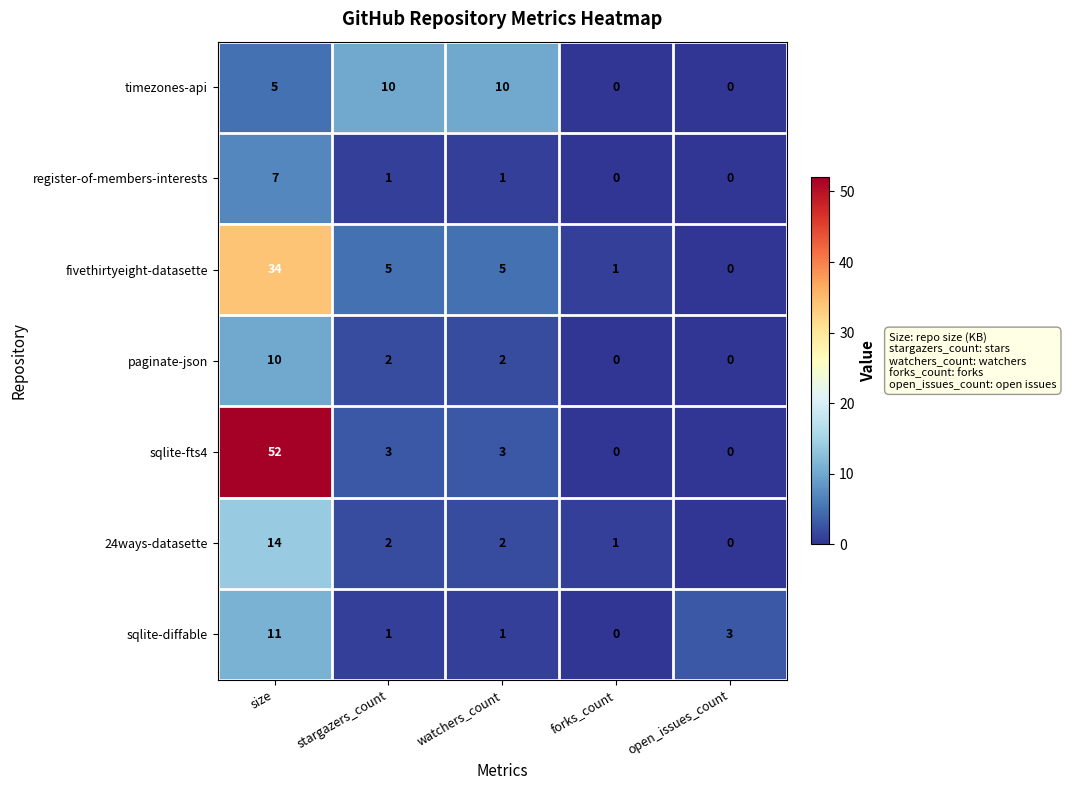

What is the maximum value shown in the chart?

52